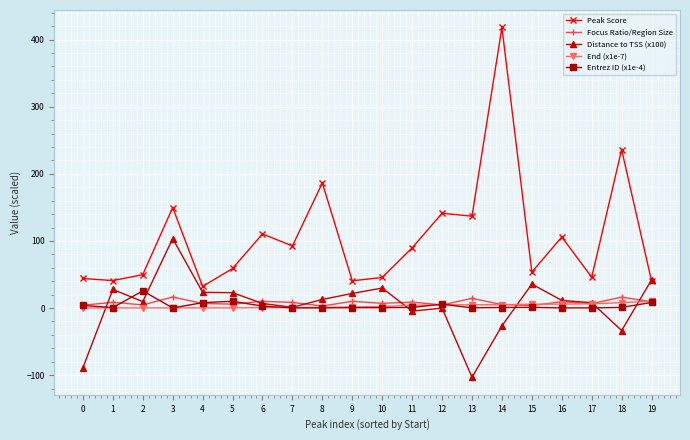

What is the spread (max minus min) of values at 6?

109.9